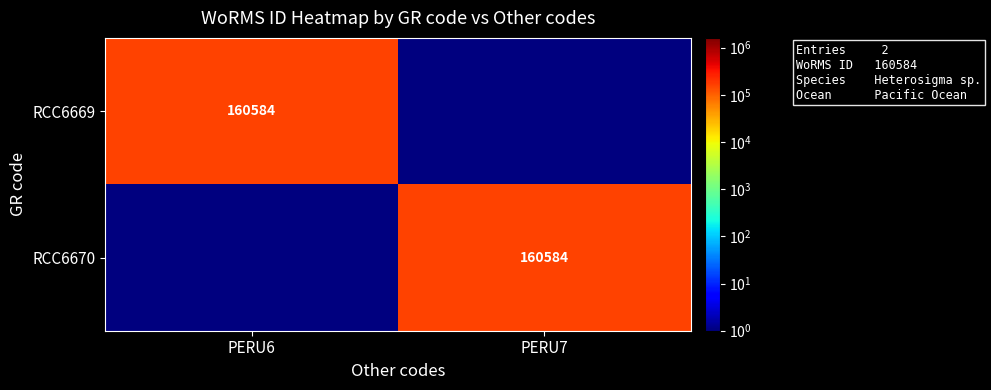

True or false: RCC6669 has a value of 253092 at PERU6.

False